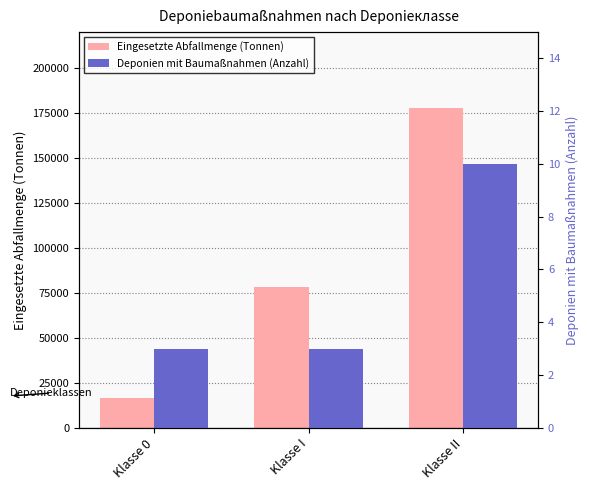

What is the difference between the Eingesetzte Abfallmenge (Tonnen) values at Klasse I and Klasse II?

99920